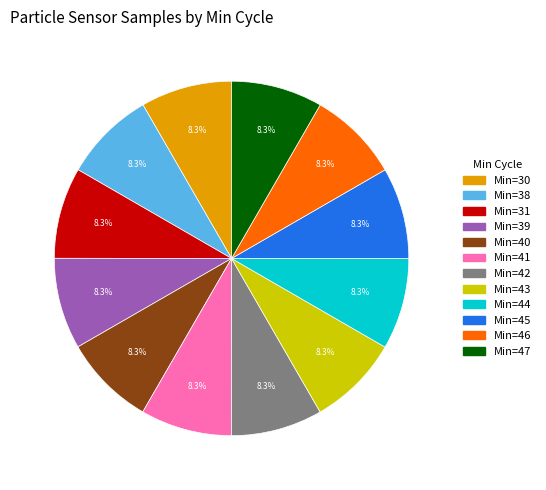

How many segments does this pie chart have?

12